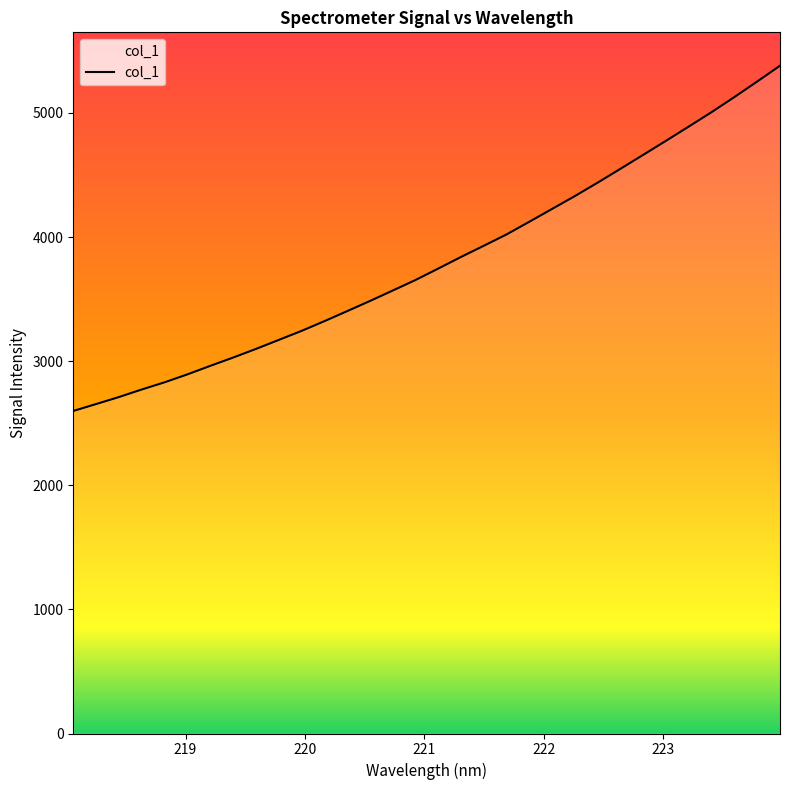

What is the smallest value displayed?

2598.7